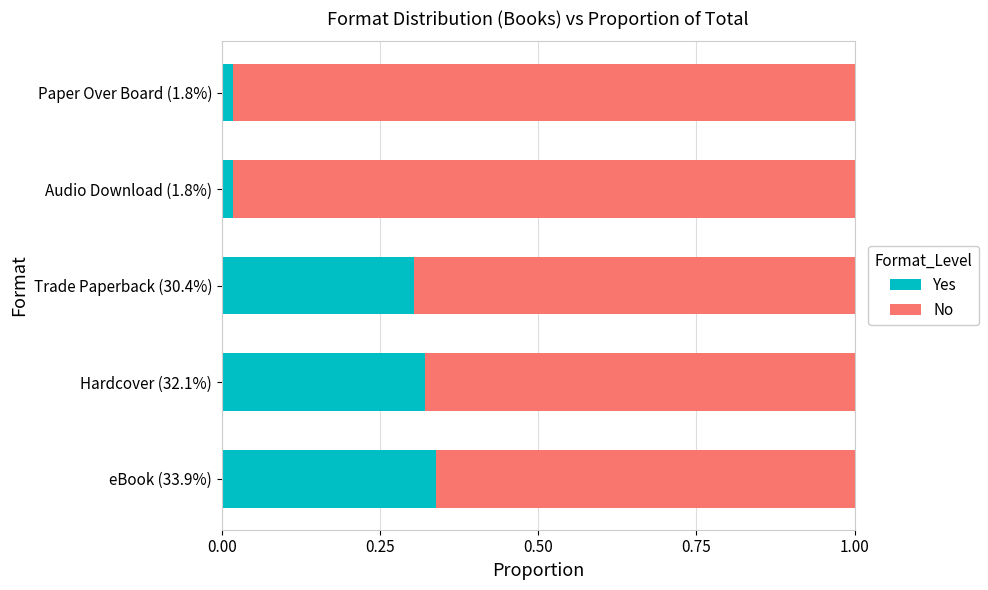

True or false: Yes has a value of 0.3 at eBook (33.9%).

True